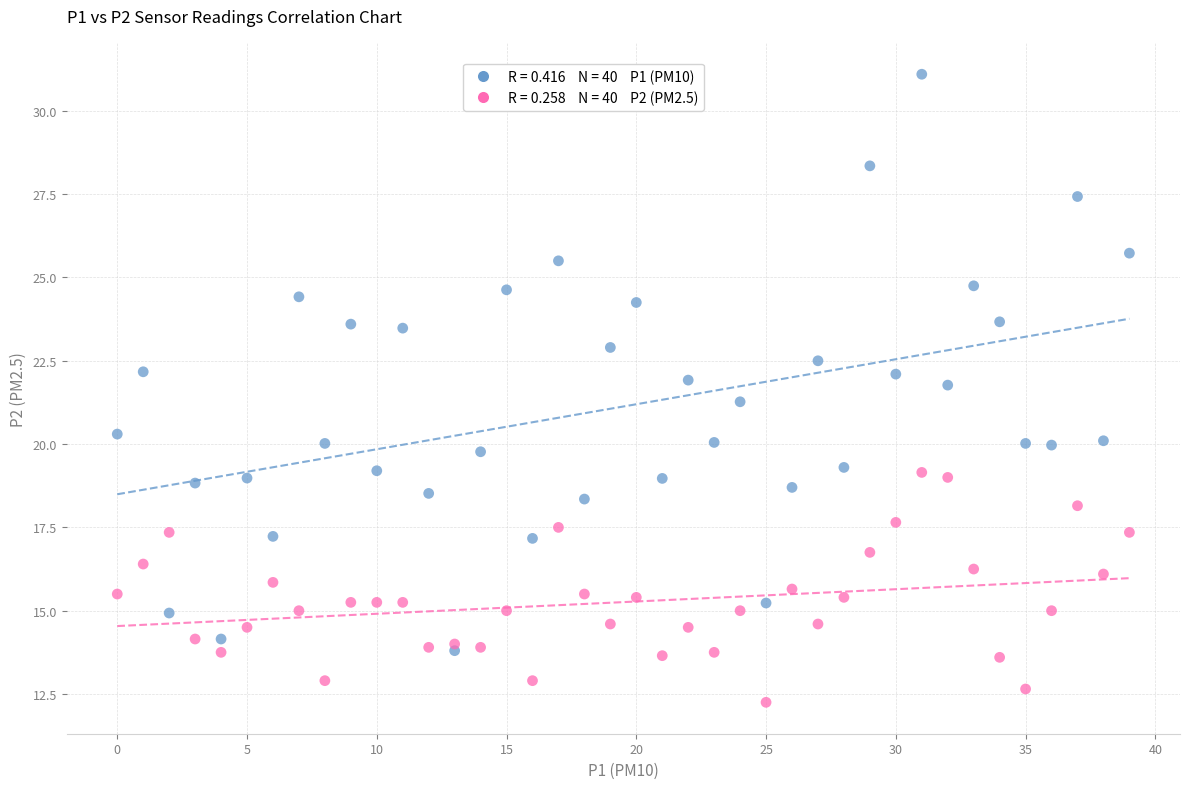

Across all series, what Y value is closest to 21?

21.3